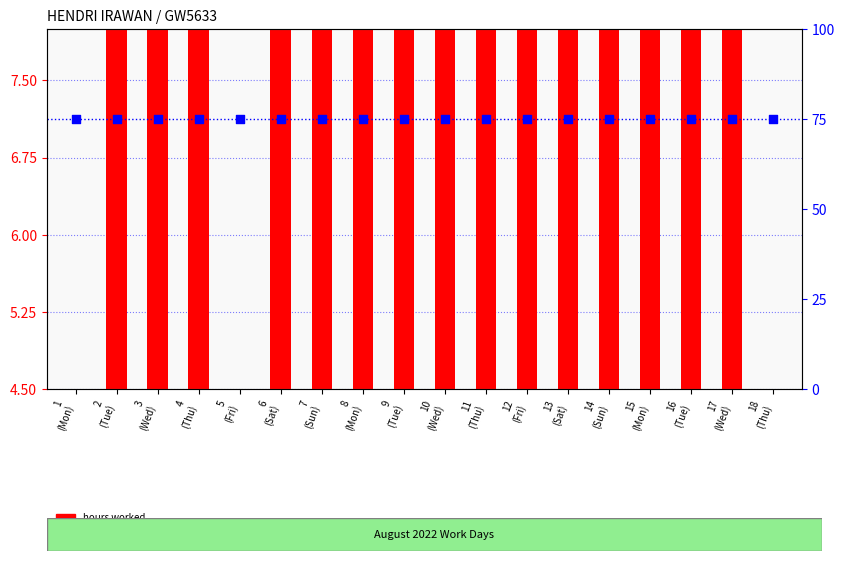

Which series has the widest spread of Y values?

hours worked